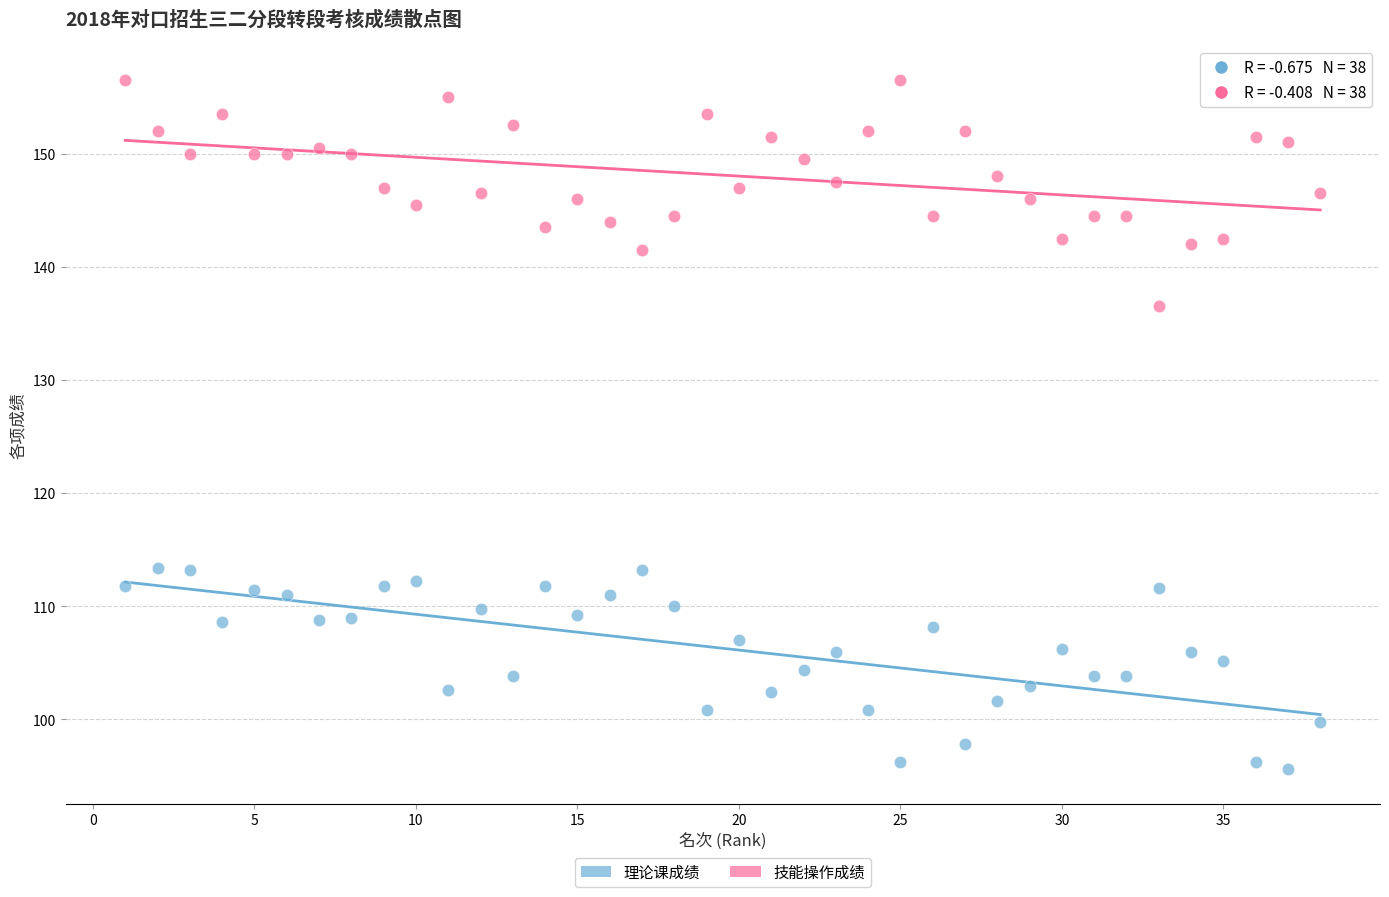

Which series reaches the maximum Y coordinate?

技能操作成绩